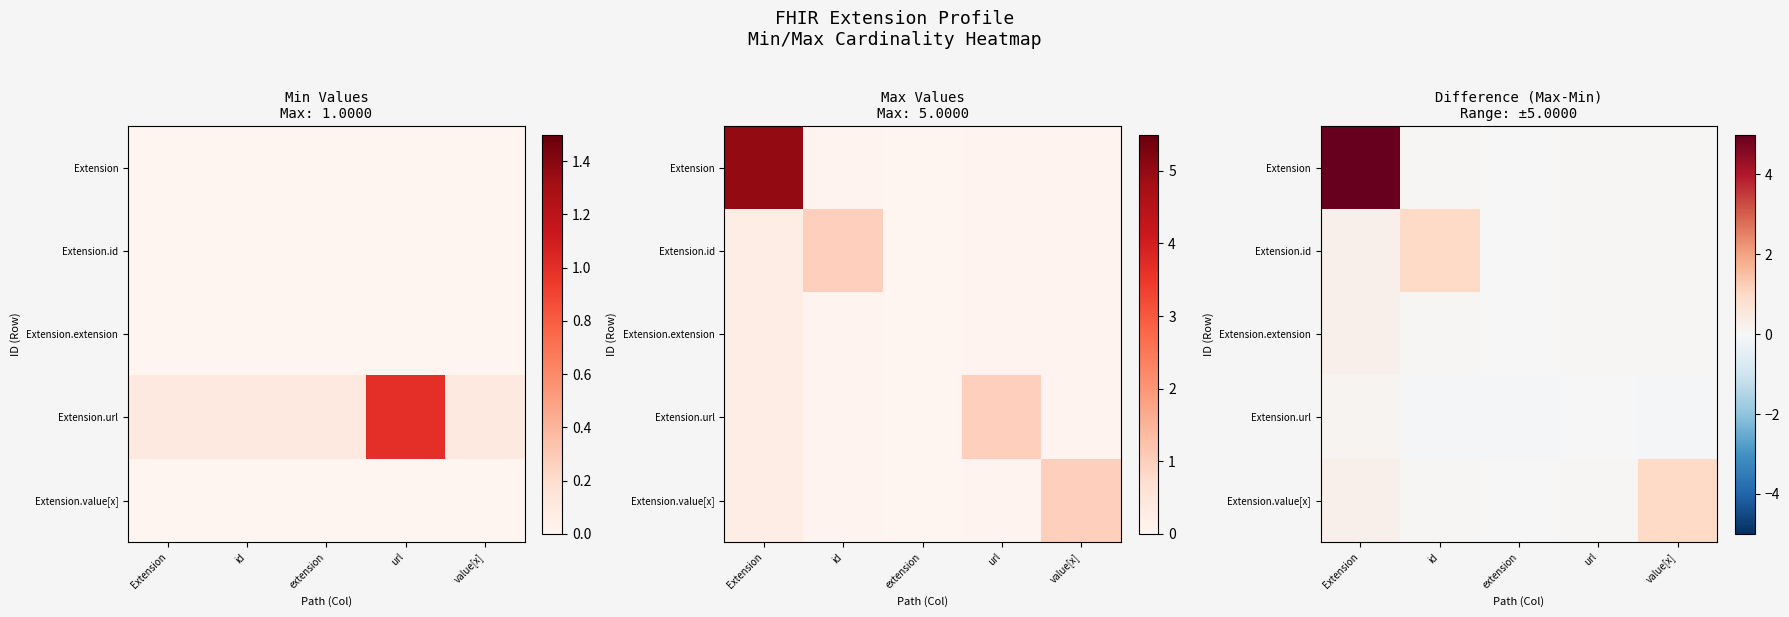

Which series has the largest range (max minus min)?

Extension